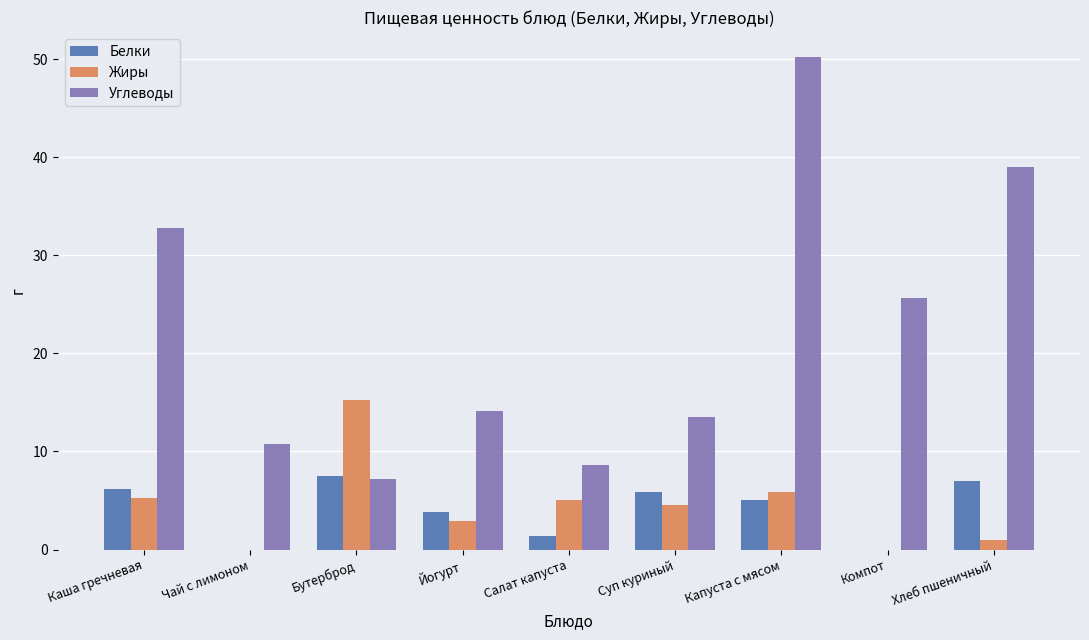

Where is Белки nearest to the value 3?

Йогурт